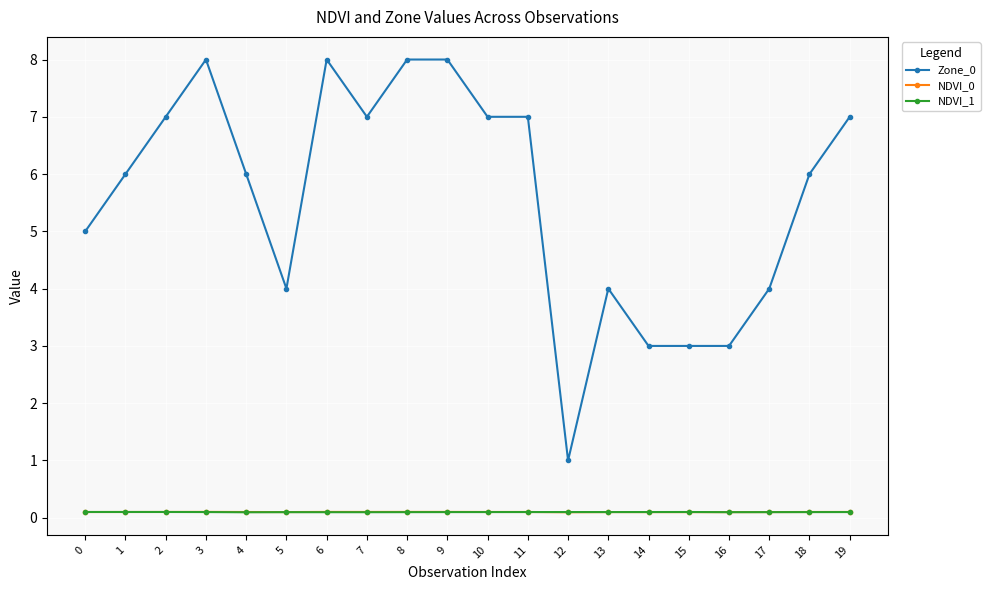

How many data points does each series have?

20